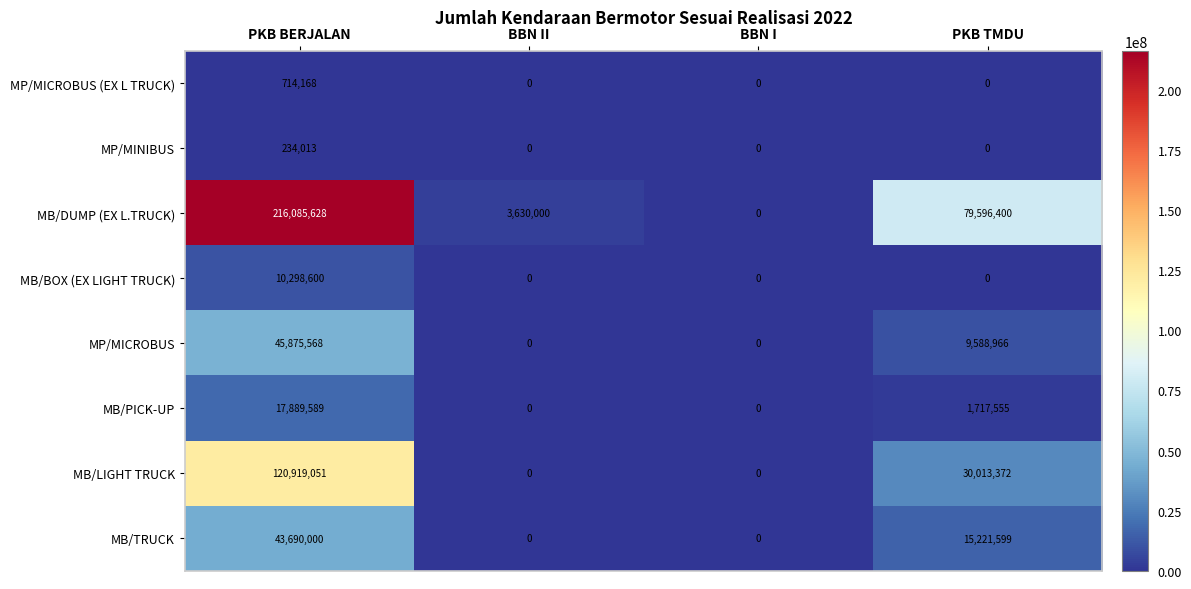

What is the difference between the second highest and second lowest values in the MB/DUMP (EX L.TRUCK) series?

75966400